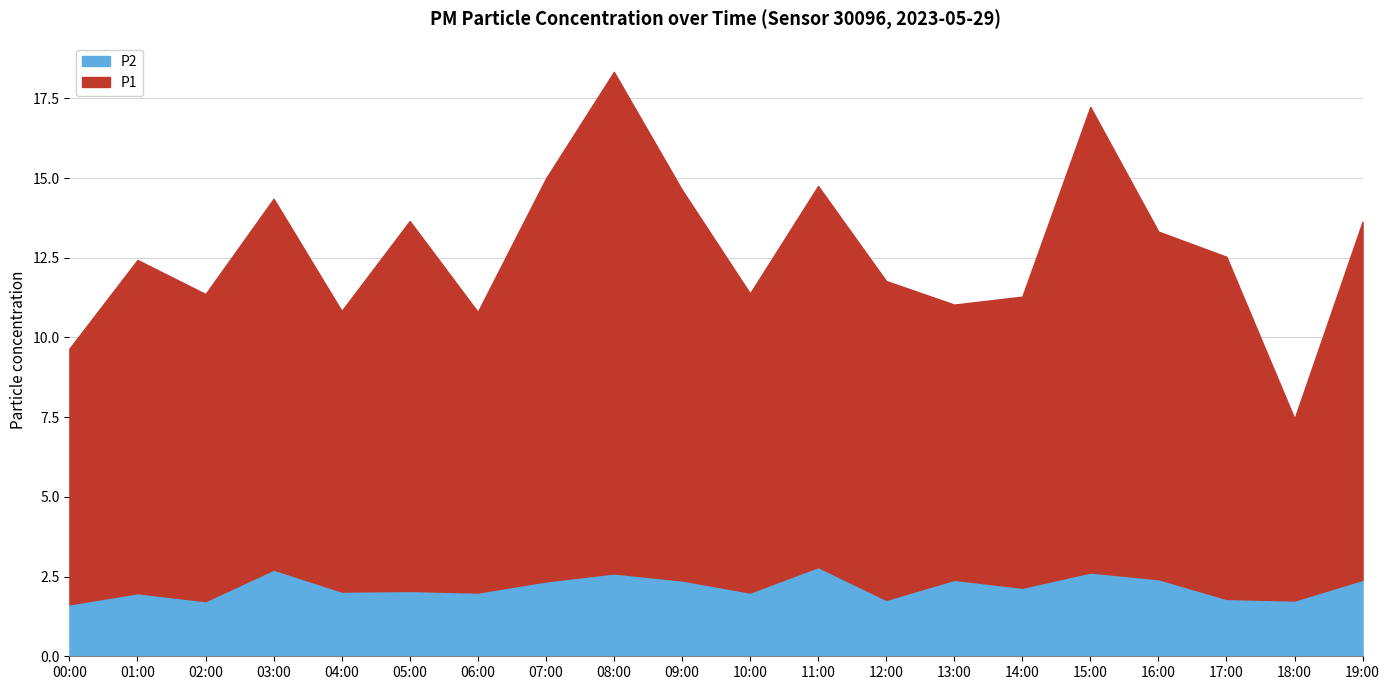

True or false: P1 and P2 cross at least once.

False